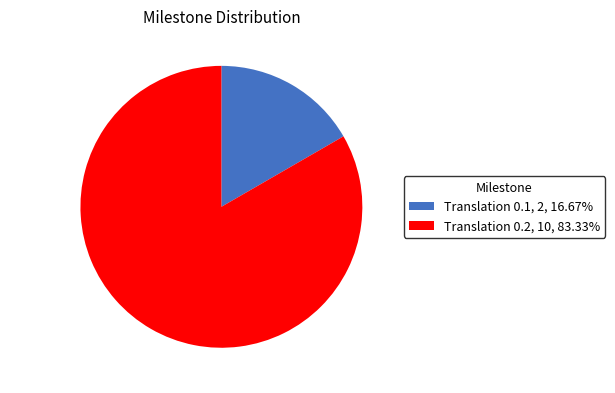

The Translation 0.1 slice represents 17% of the pie. True or false?

True